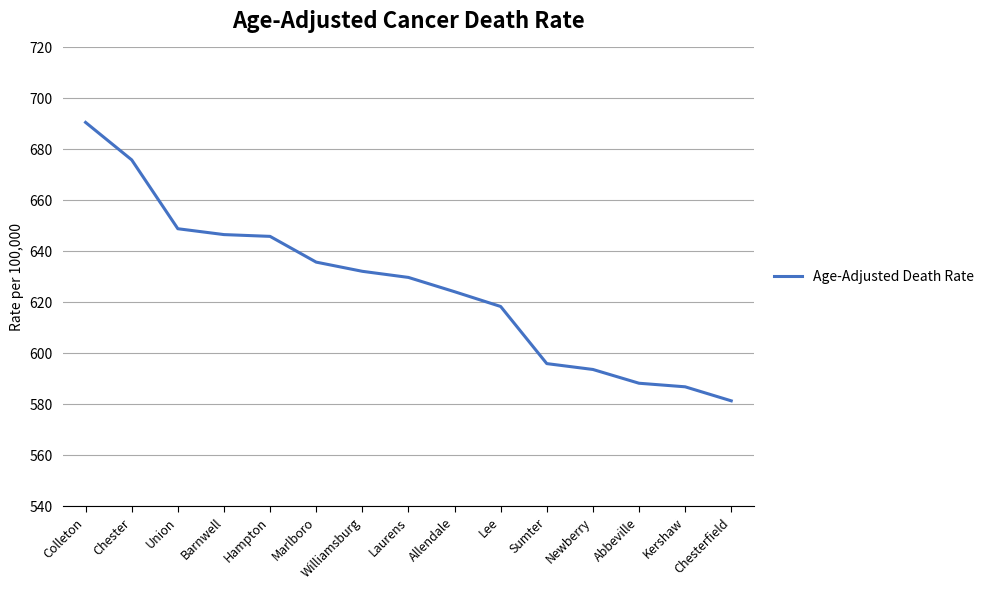

What is the difference between the values at Hampton and Kershaw?

59.0